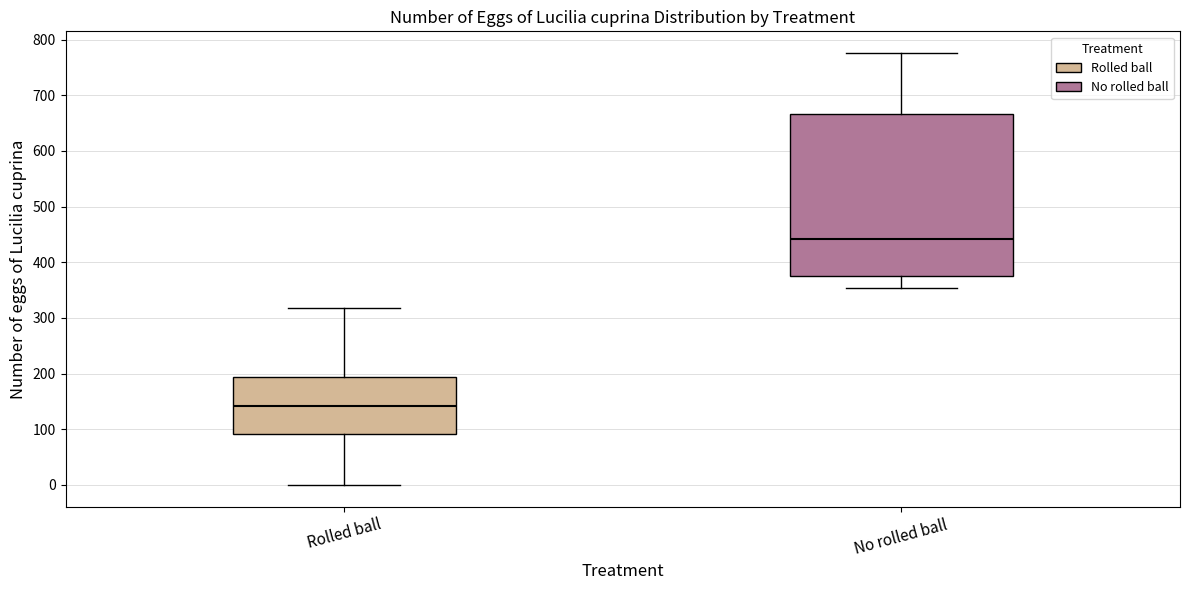

Where does the upper whisker of the box for No rolled ball end on the y-axis? The values are not printed on the chart, so give them approximately, as read against the axis.

780